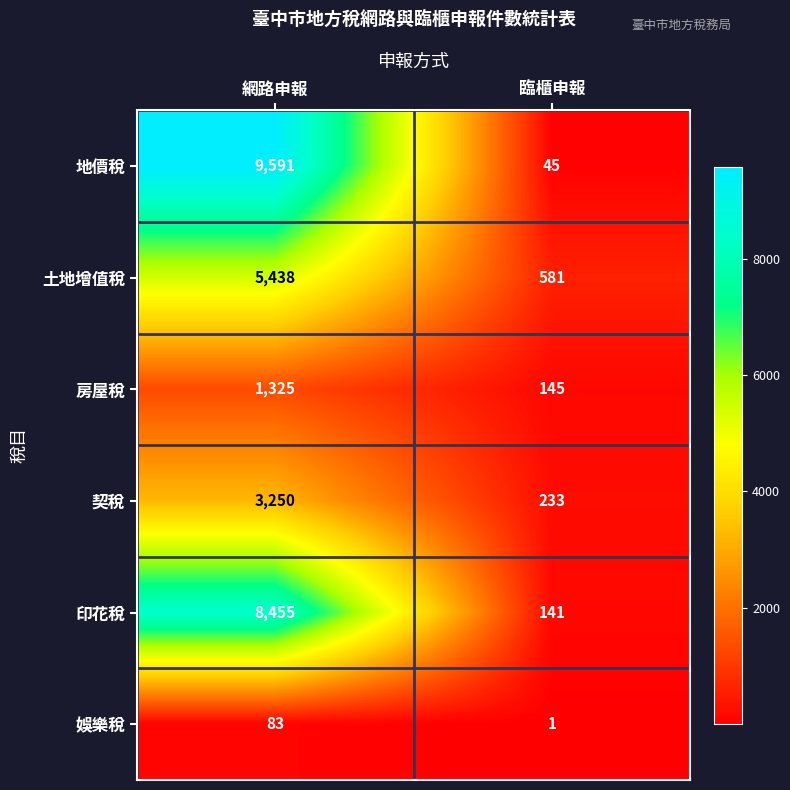

At 臨櫃申報, list the series in order from largest to smallest.

土地增值稅, 契稅, 房屋稅, 印花稅, 地價稅, 娛樂稅